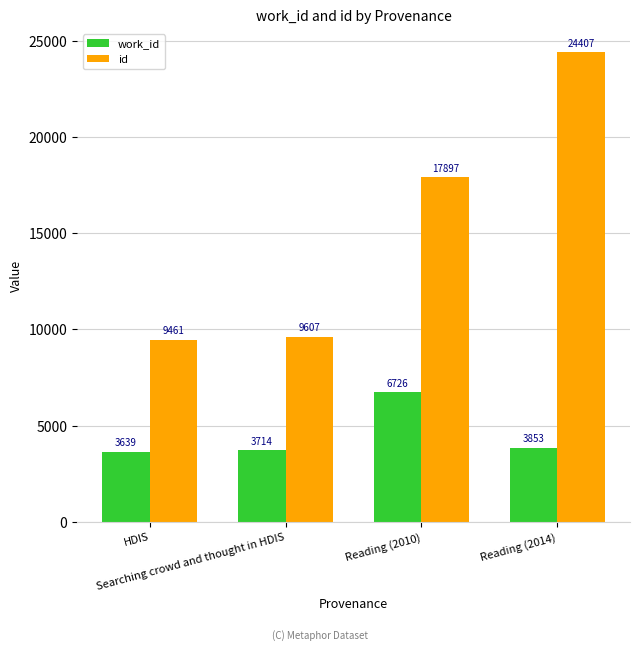

How many bars are there in each group?

2